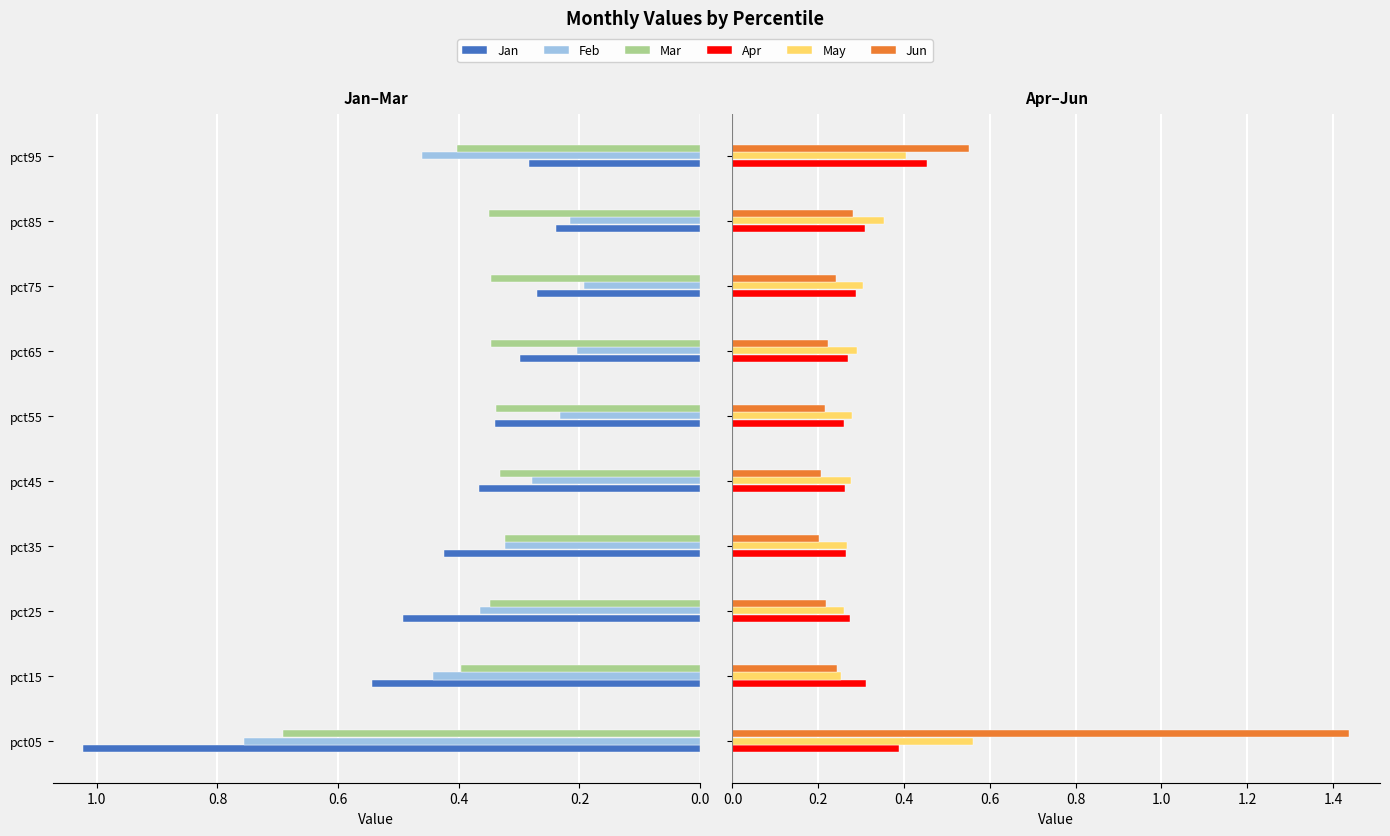

Rank the series at pct05 from lowest to highest value.

Apr, May, Mar, Feb, Jan, Jun